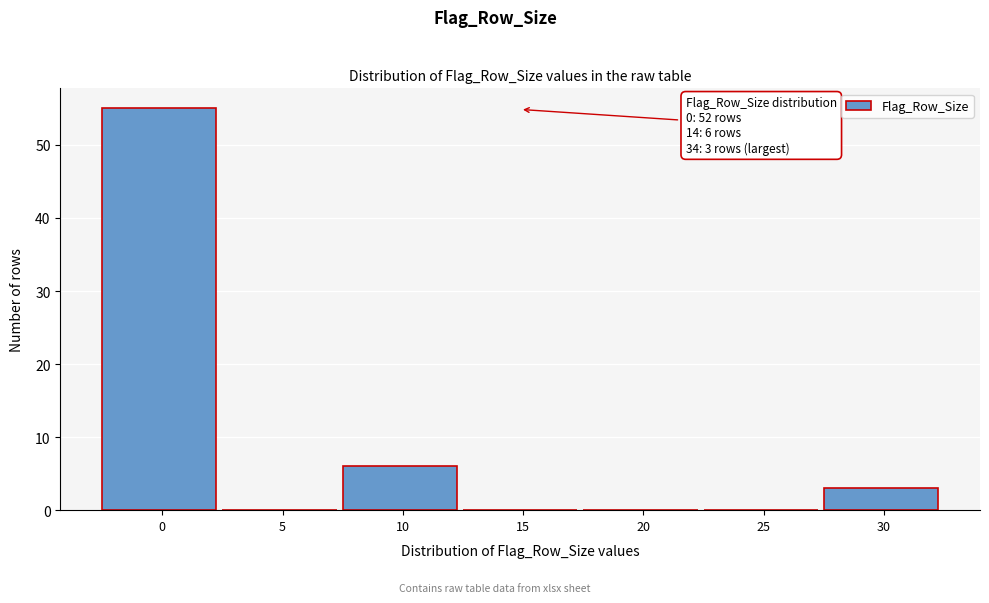

Reading right to left, list all the values displayed in this chart.

30=3	25=0	20=0	15=0	10=6	5=0	0=55